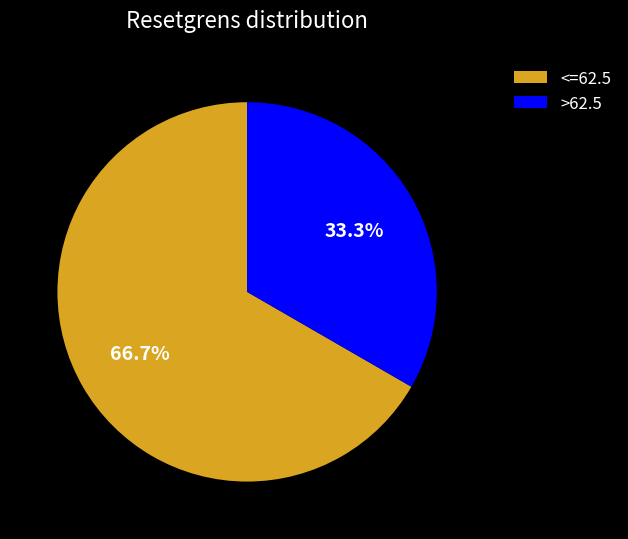

Do >62.5 and <=62.5 together represent more than half of the pie?

Yes